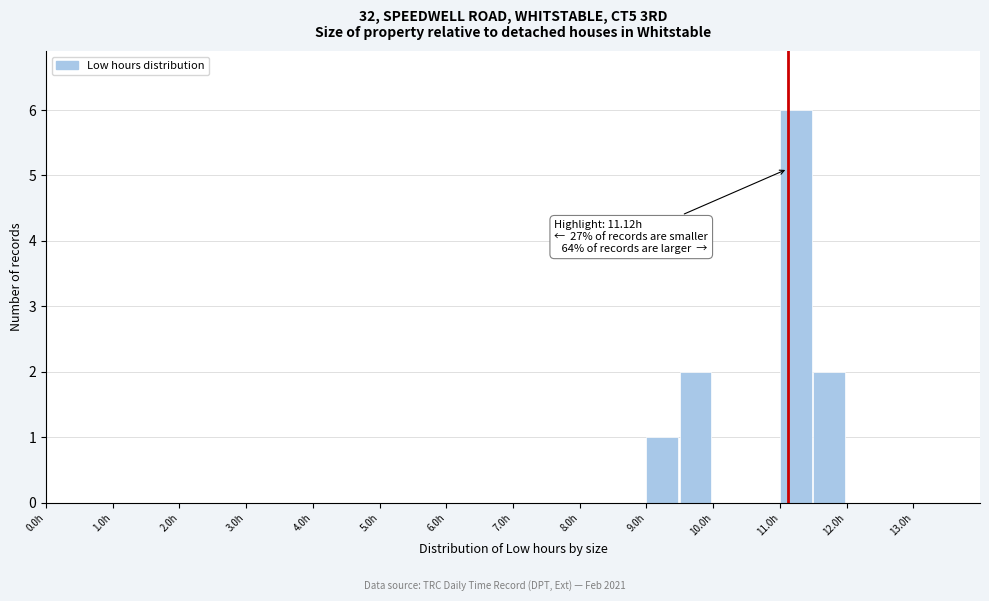

Which range on the x-axis has the tallest bar?

11.0 to 11.5